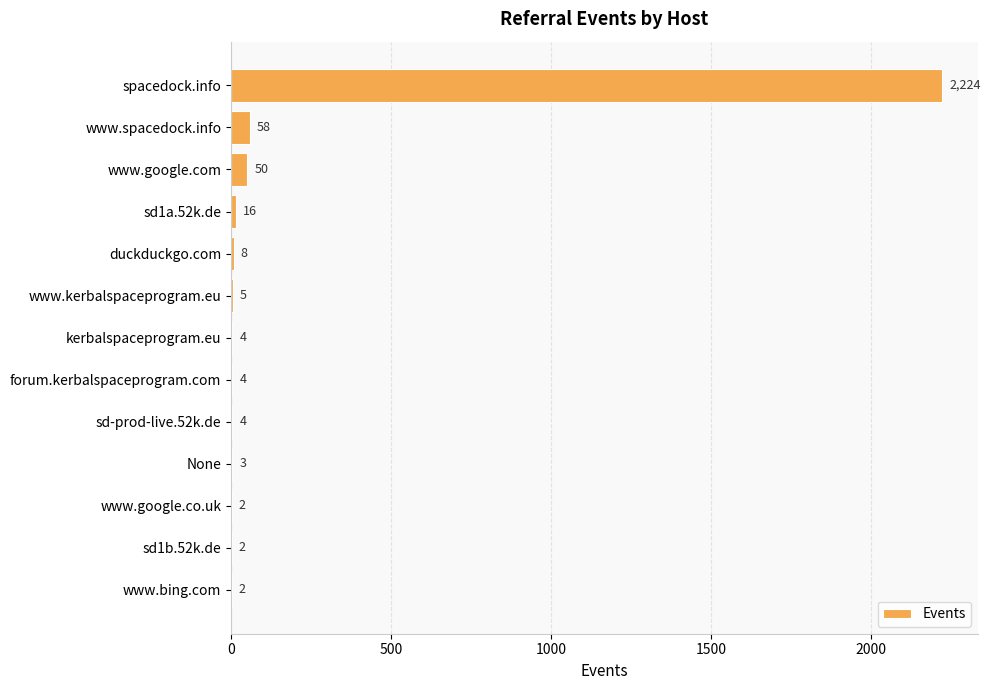

Where is the data nearest to the value 1113?

www.spacedock.info